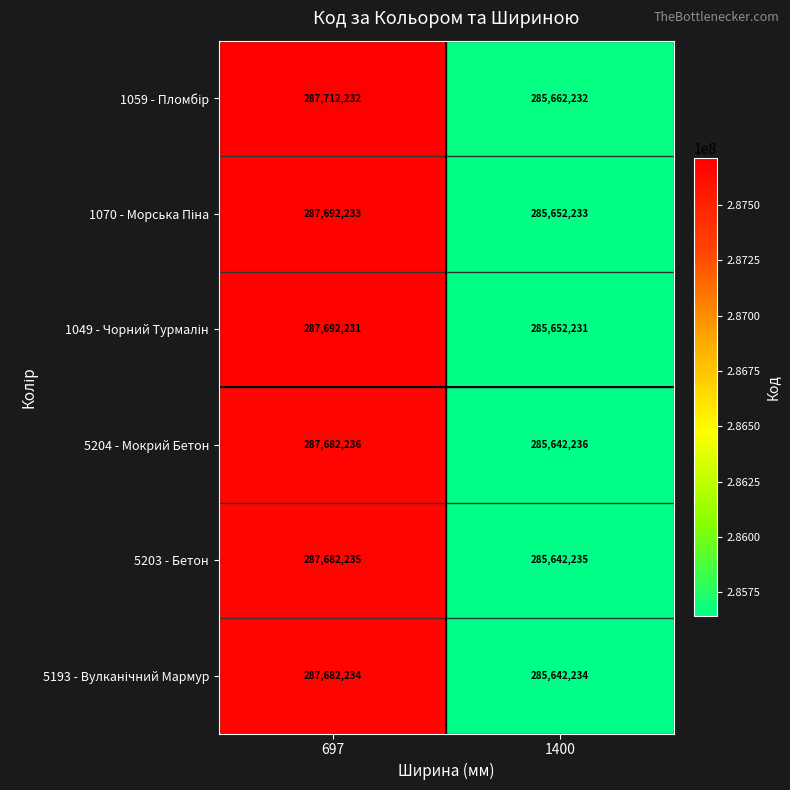

What is the highest value of the 5203 - Бетон series?

287682235